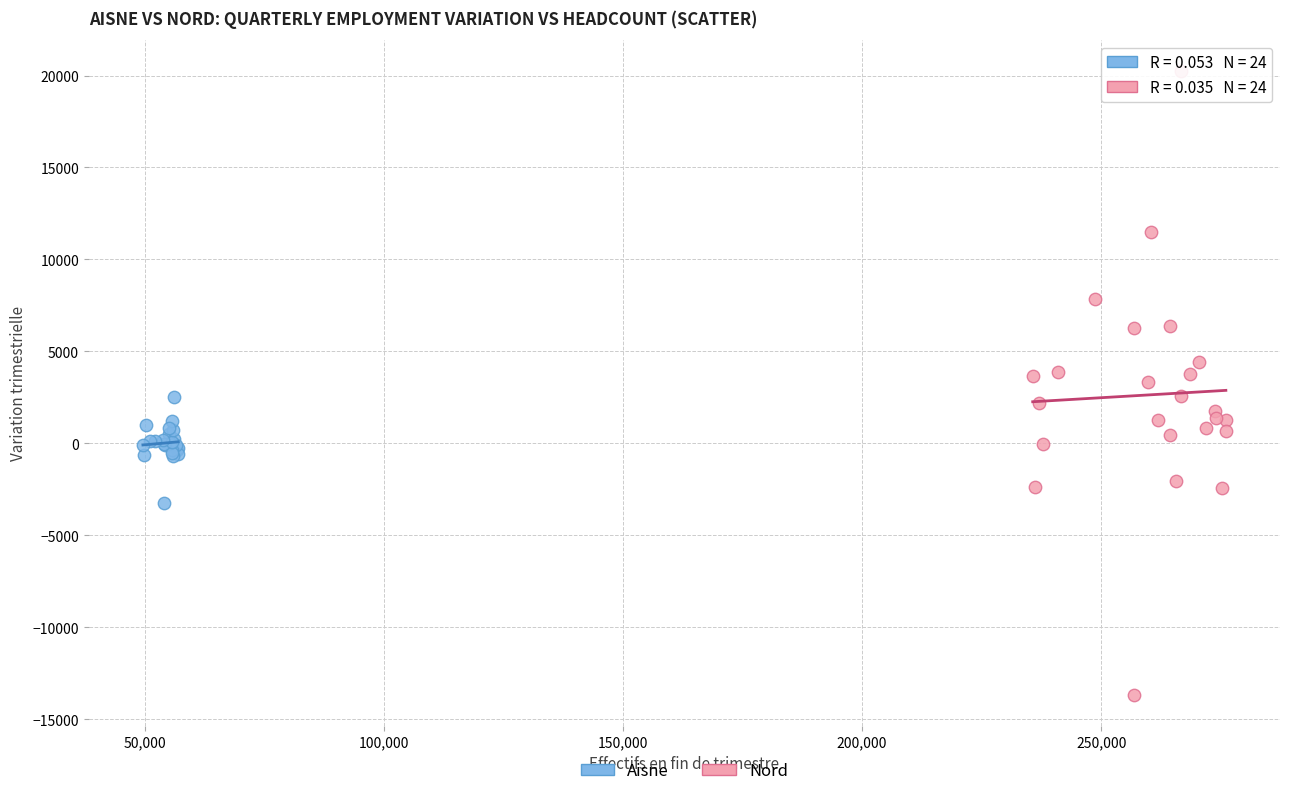

Which series has the widest spread of Y values?

Nord